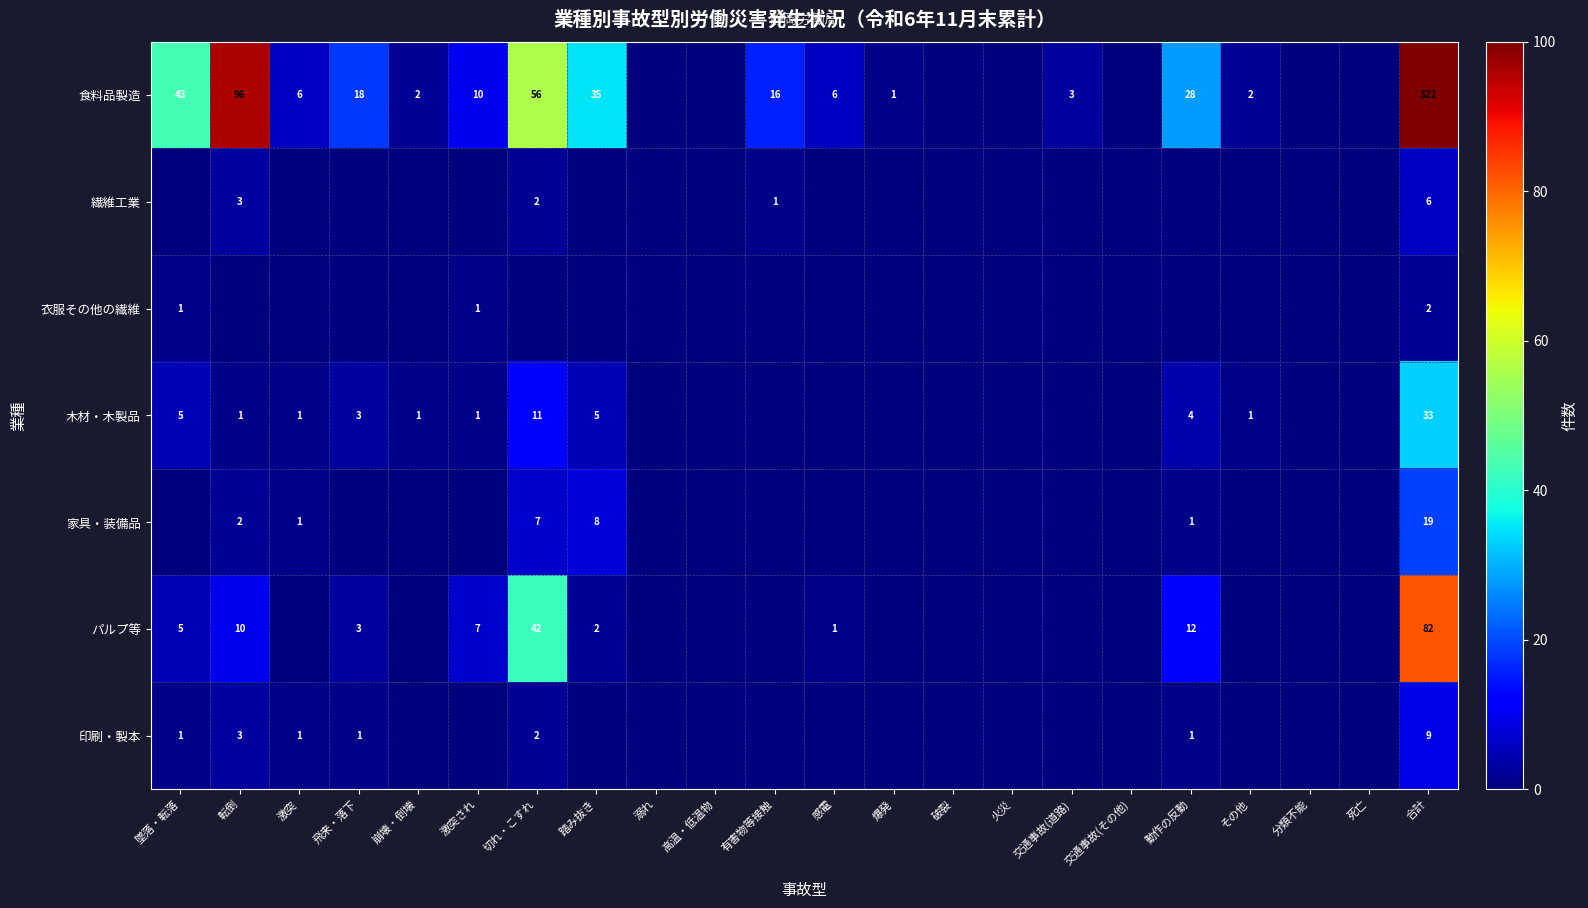

True or false: 食料品製造 has a value of 6 at 感電.

True